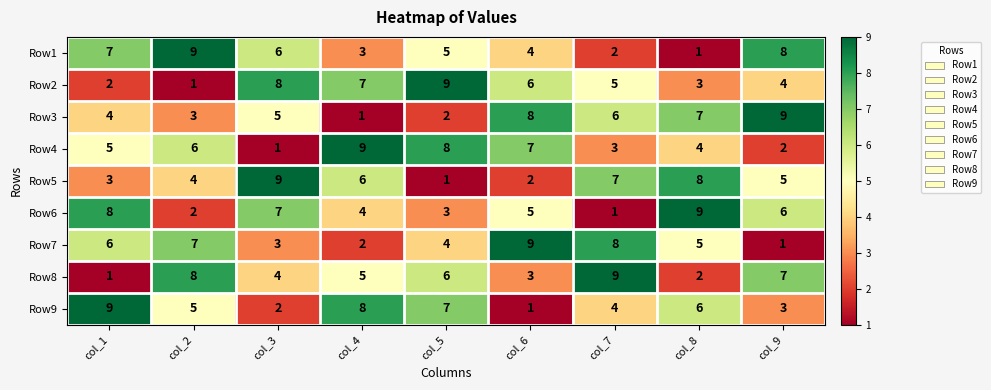

What is the total value across all series at col_9?

45